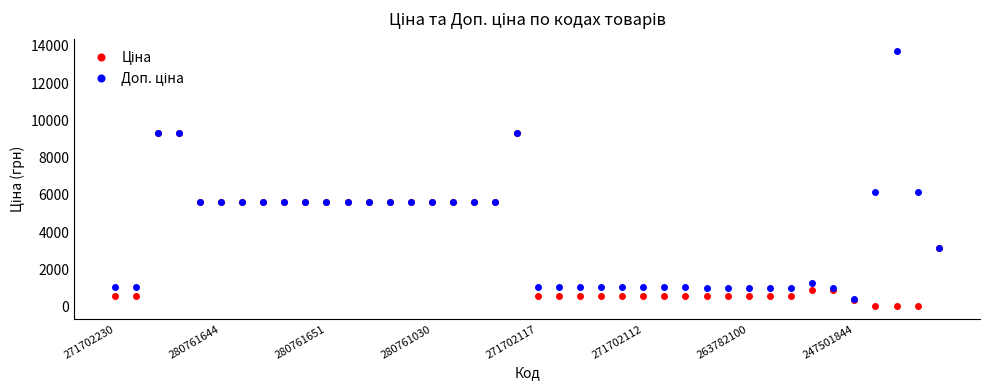

True or false: Доп. ціна and Ціна cross at least once.

False